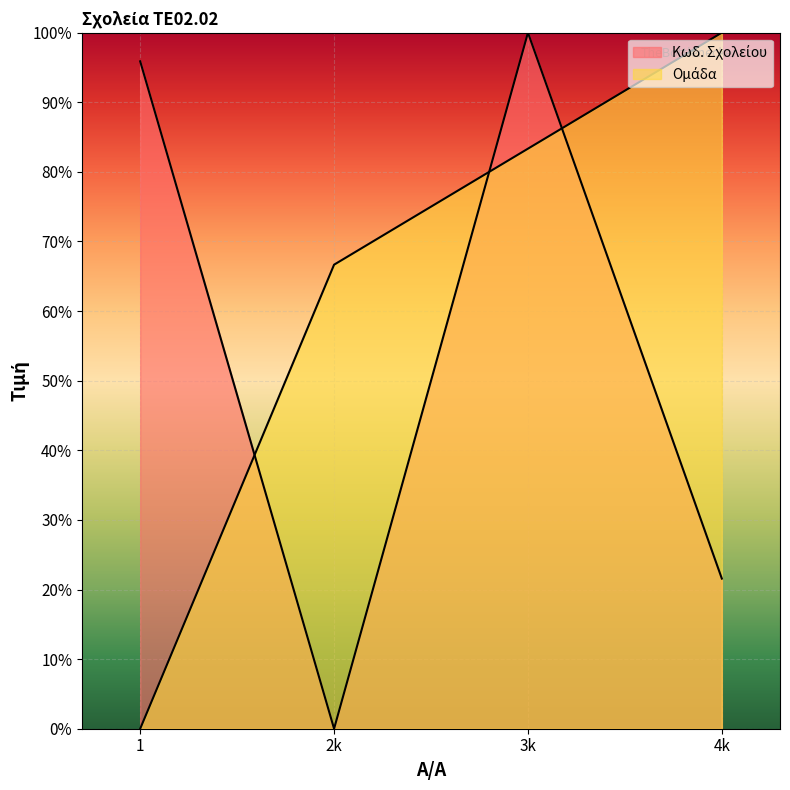

The Κωδ. Σχολείου series shows 30.1 at 2k. True or false?

False